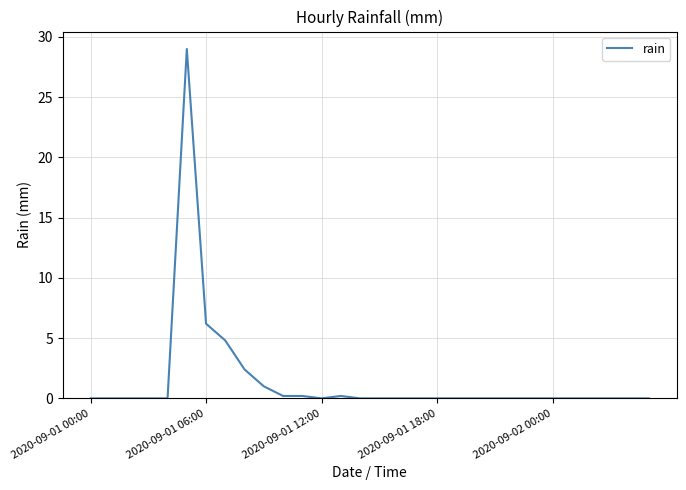

What is the maximum value shown in the chart?

29.0